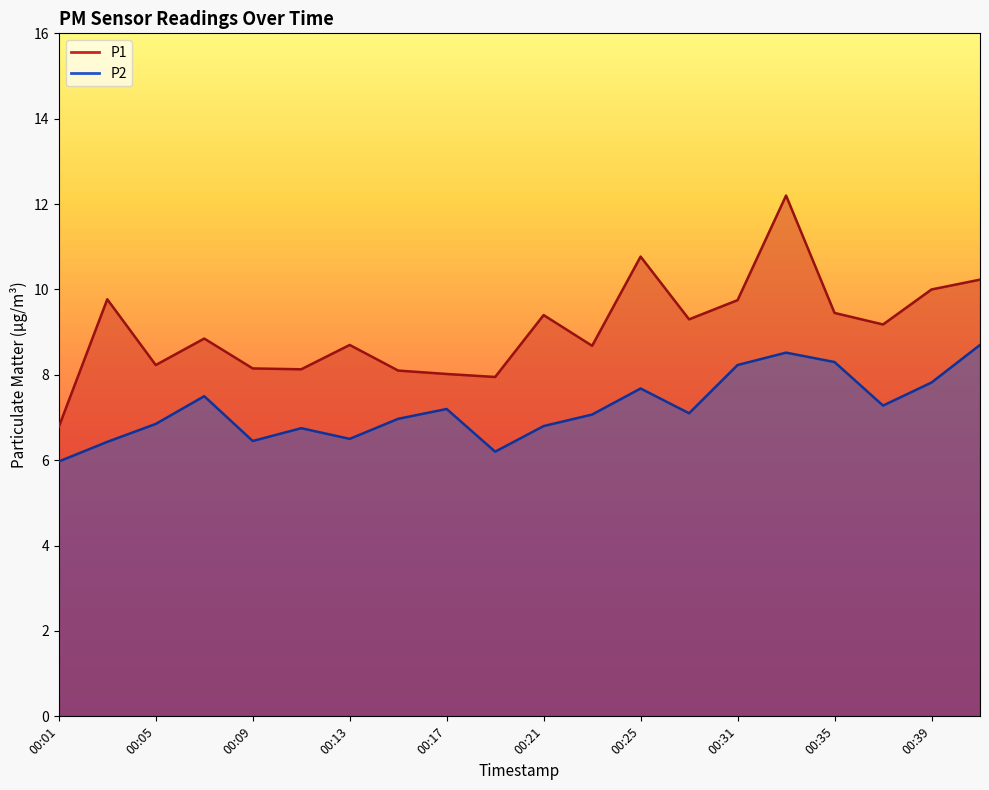

Where is P2 nearest to the value 7?

00:15